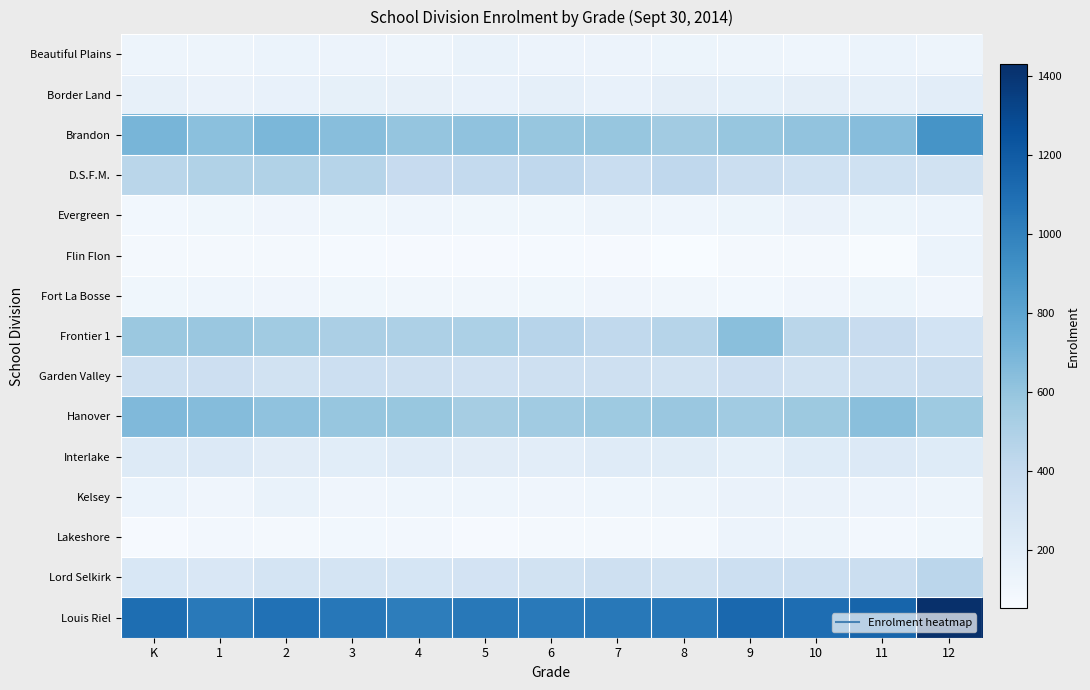

What is the smallest value displayed?

53